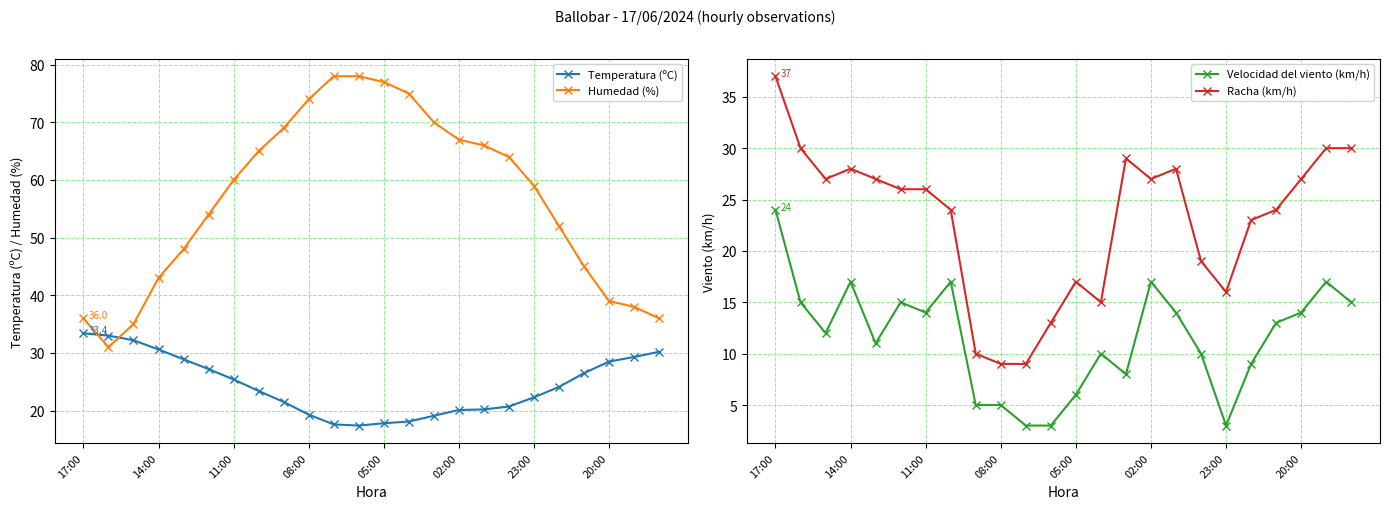

The Humedad (%) series shows 19.7 at 11:00. True or false?

False